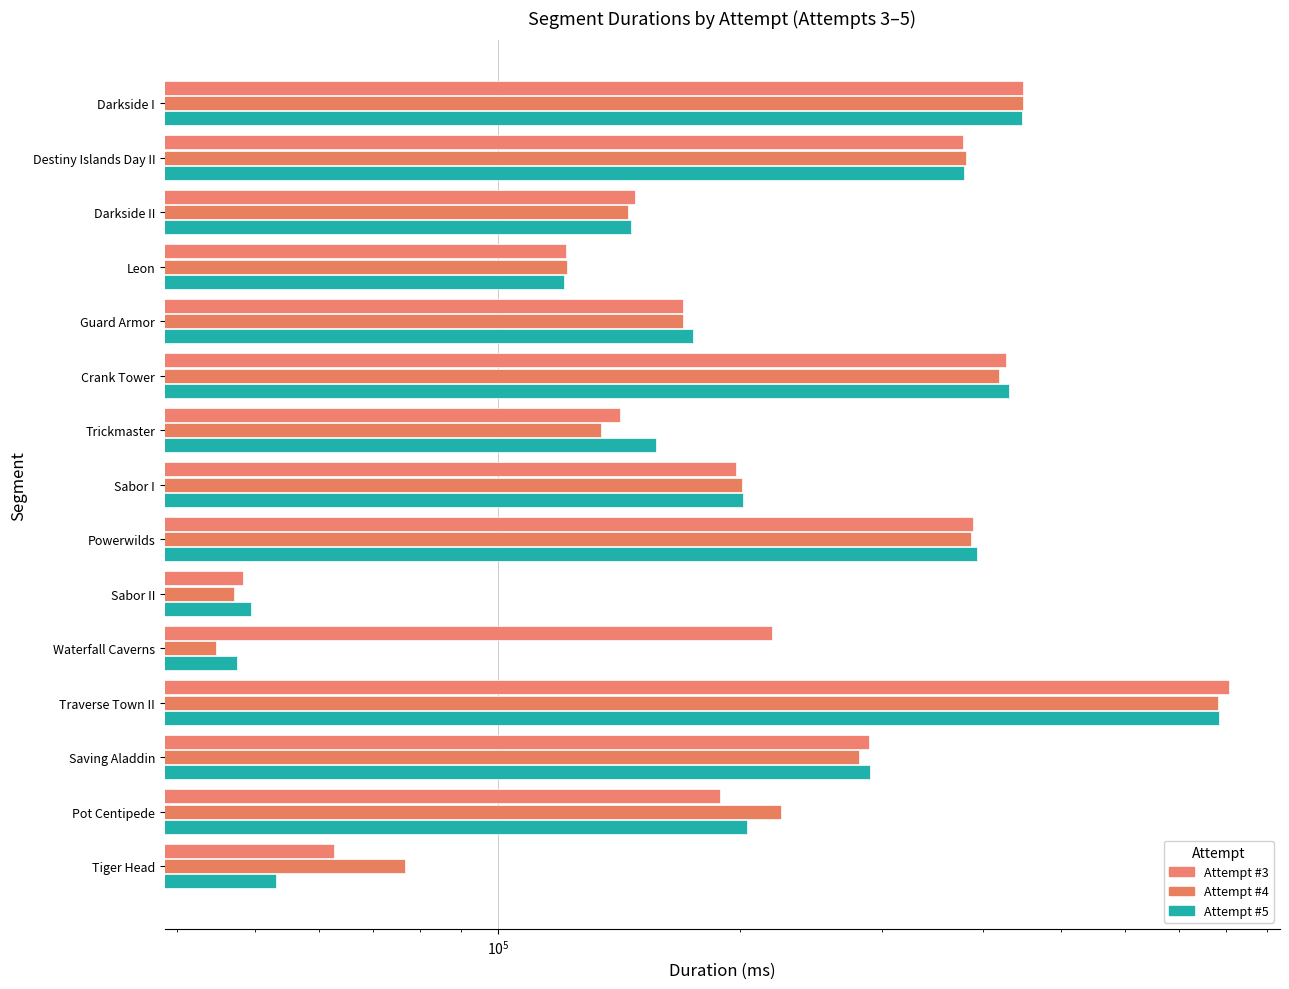

How many series are shown in this chart?

3